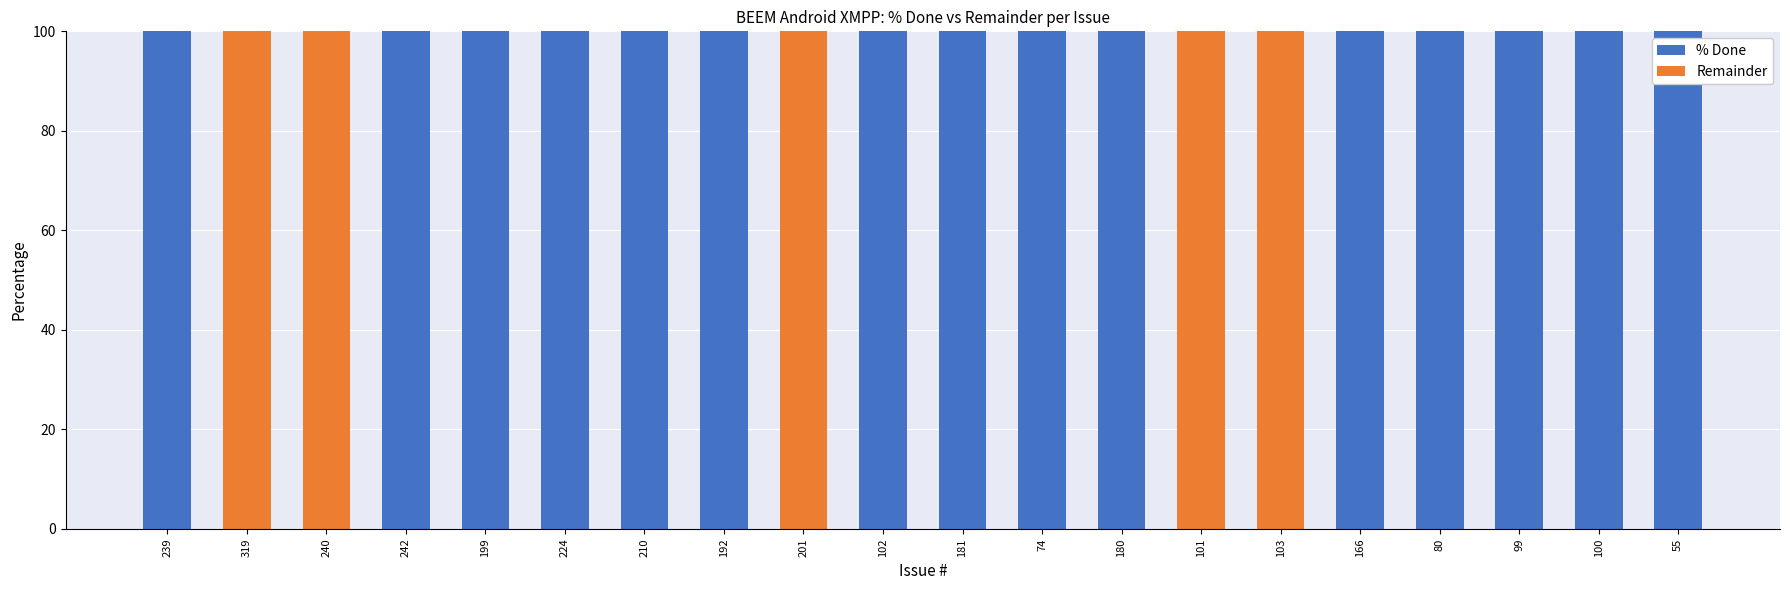

The value of % Done at 239 is 151. True or false?

False